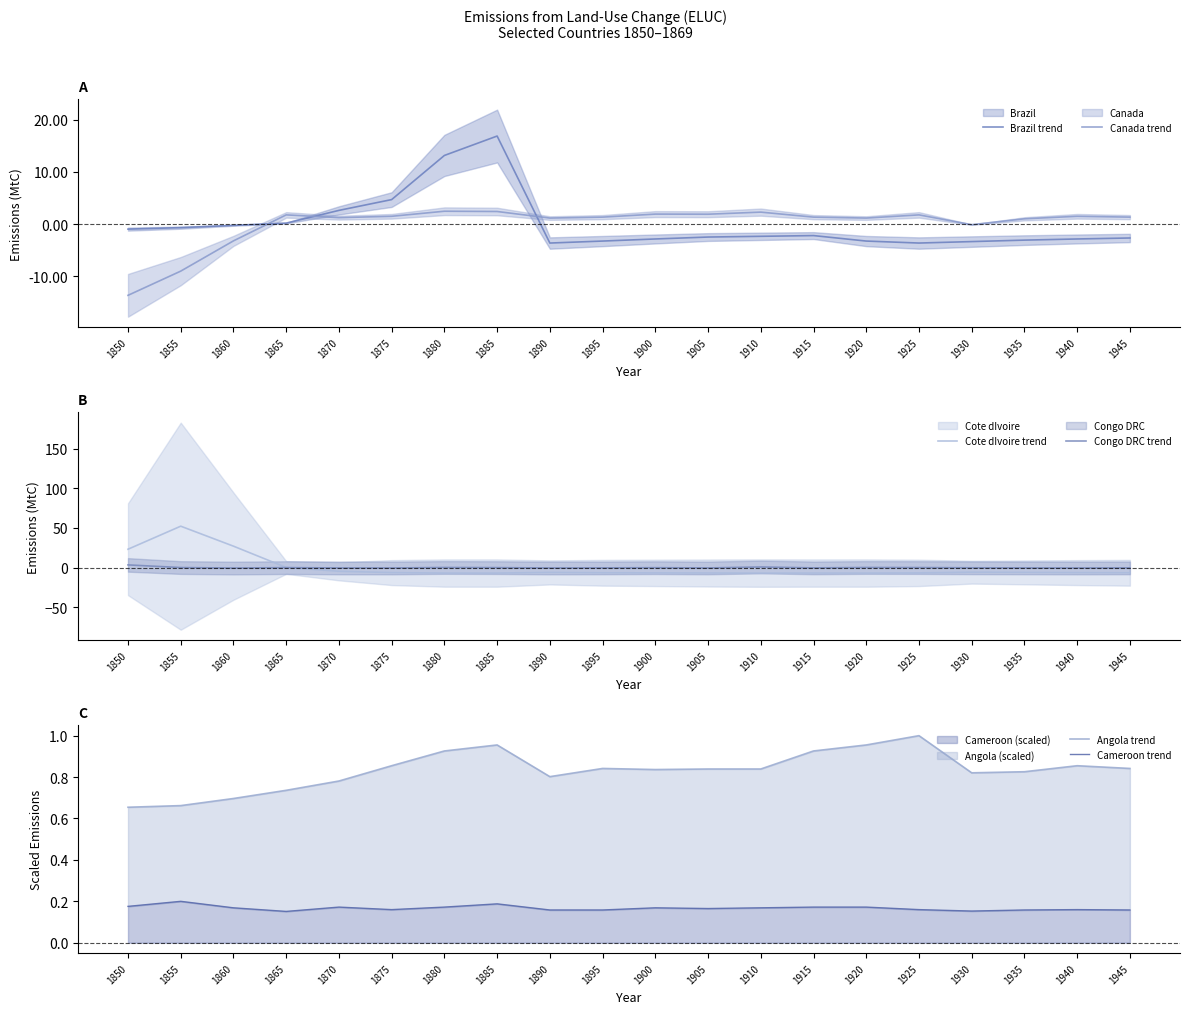

Where do Cameroon trend and Cote dIvoire trend first cross each other?

1860 and 1865